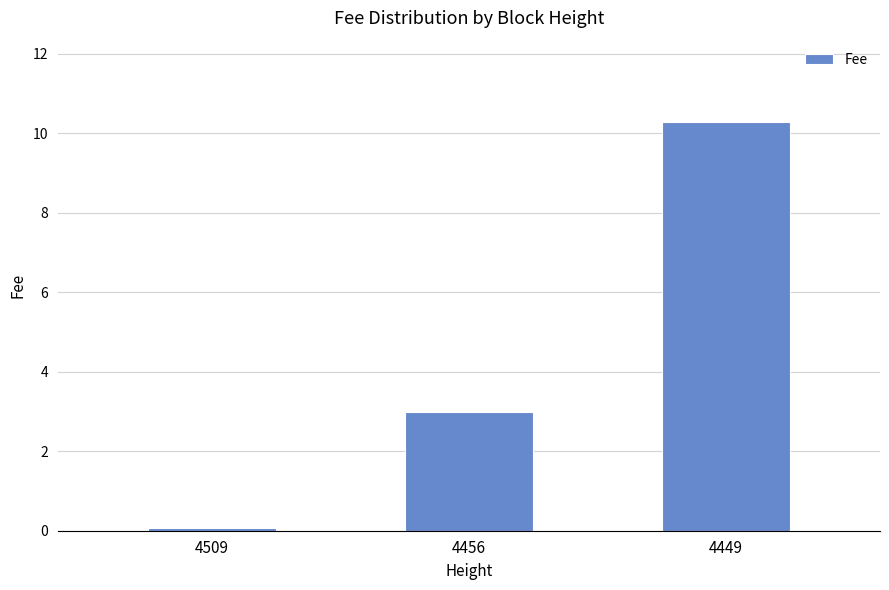

Between 4449 and 4456, which is larger?

4449